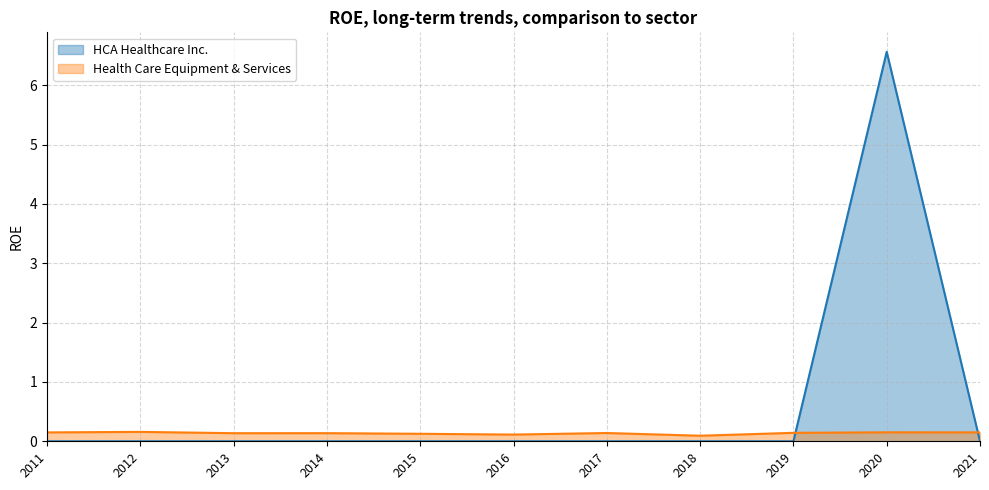

The Health Care Equipment & Services series shows 0.2 at 2019. True or false?

False